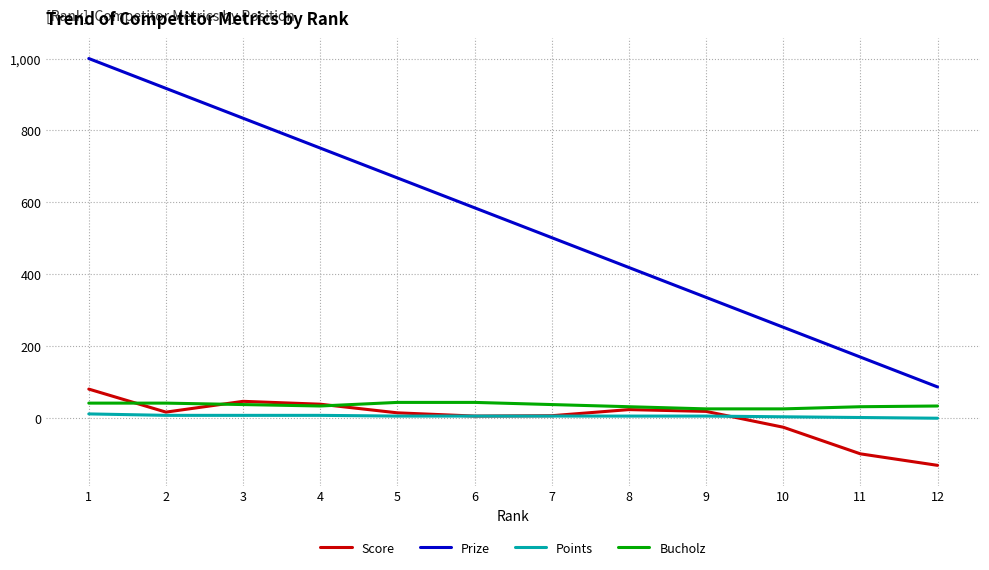

True or false: Bucholz and Prize intersect in this chart.

False